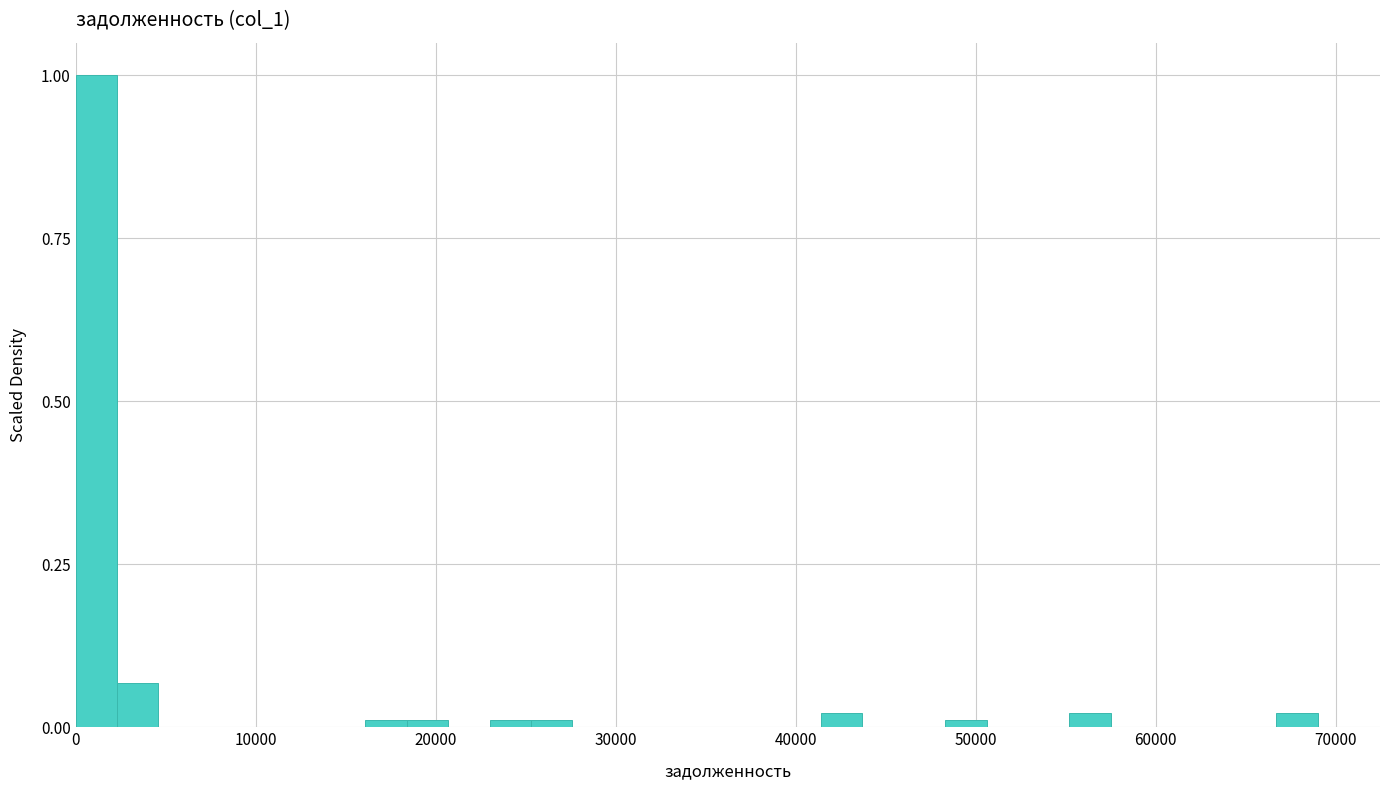

Read against the x-axis, roughly where is the centre of the tallest bar?

1000